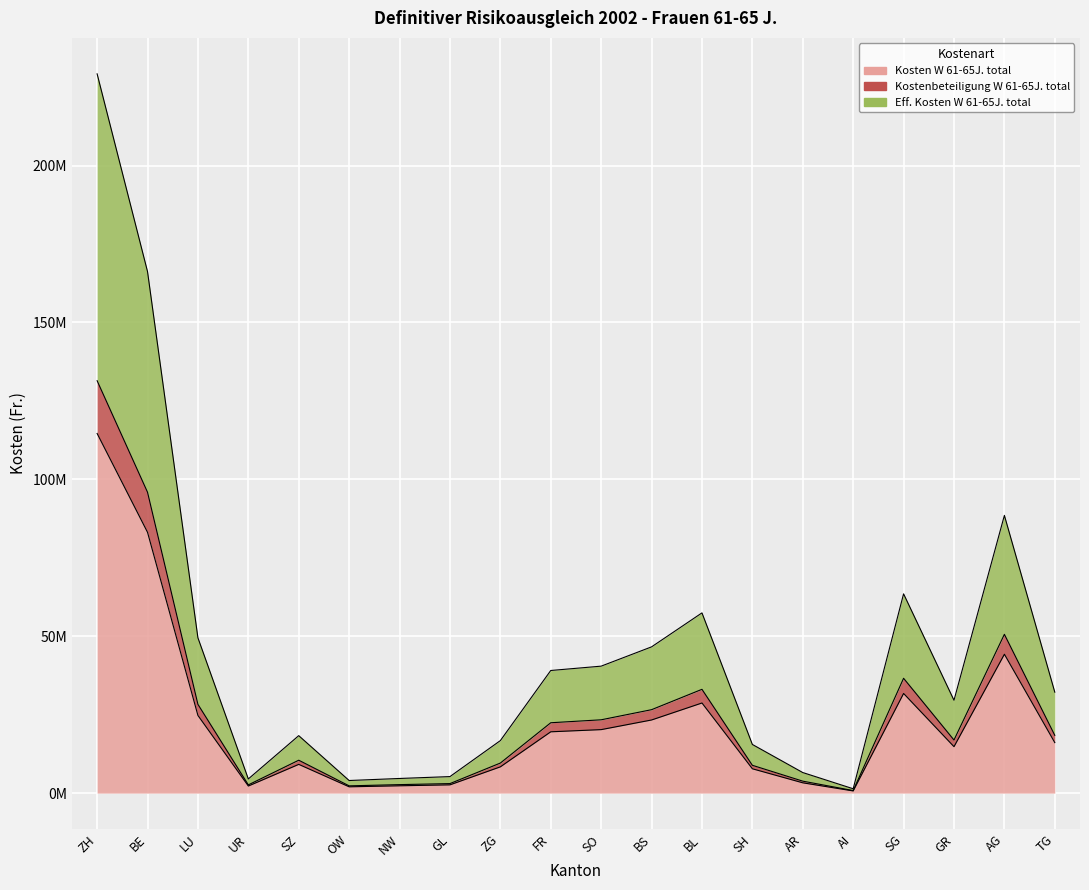

True or false: Kosten W 61-65J. total has more than 1 points higher than both neighbors.

True